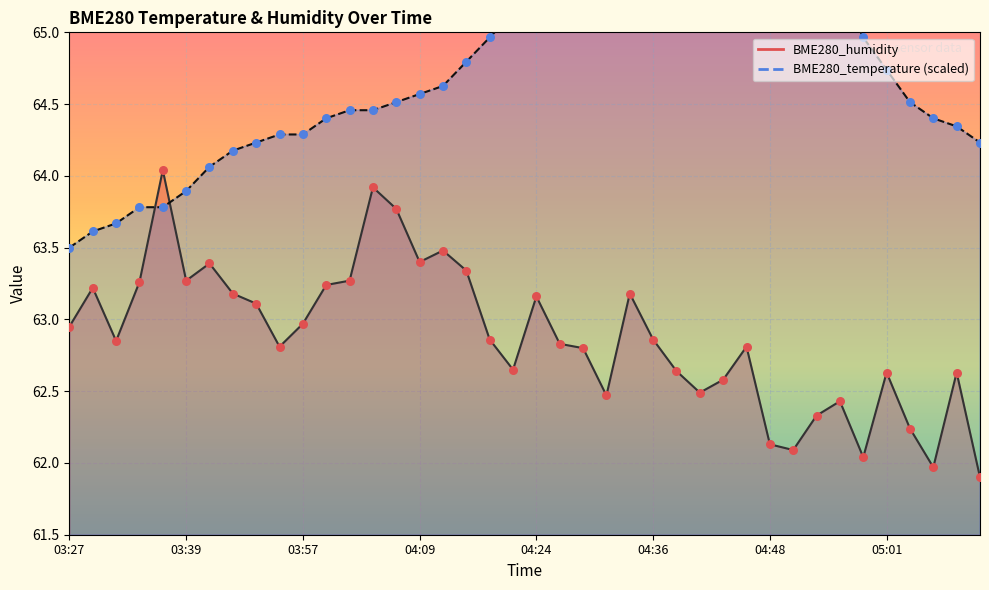

What is the total value across all series at 04:14?

128.1